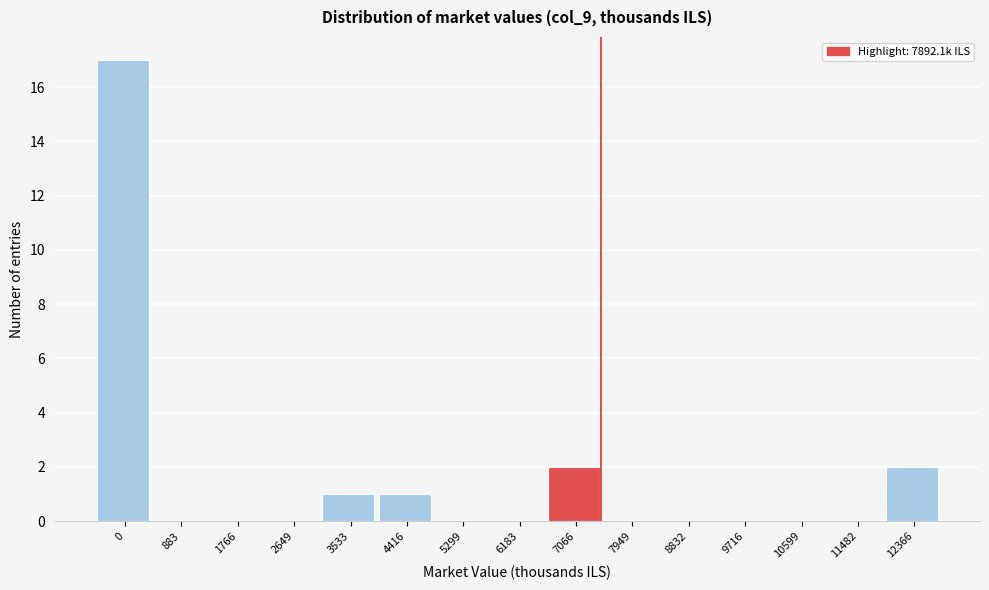

Reading left to right, transcribe all the data shown in this chart.

0=17	883=0	1766=0	2649=0	3533=1	4416=1	5299=0	6183=0	7066=2	7949=0	8832=0	9716=0	10599=0	11482=0	12366=2